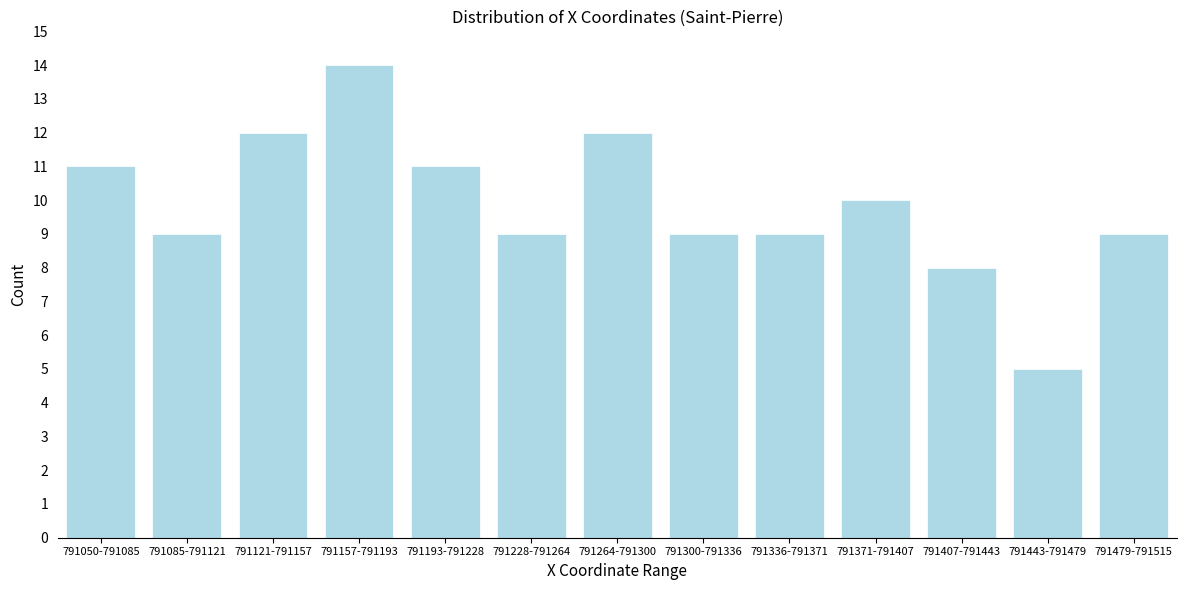

Reading left to right, list all the values displayed in this chart.

791050-791085=11	791085-791121=9	791121-791157=12	791157-791193=14	791193-791228=11	791228-791264=9	791264-791300=12	791300-791336=9	791336-791371=9	791371-791407=10	791407-791443=8	791443-791479=5	791479-791515=9